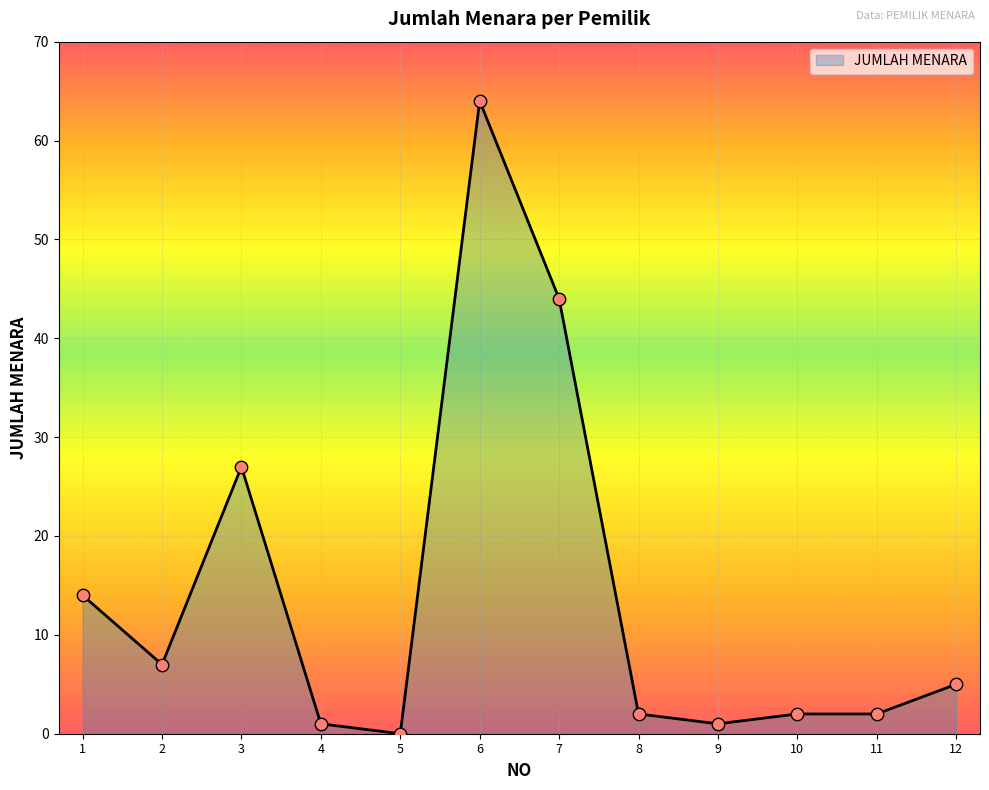

What is the change in value from 5 to 12?

+5